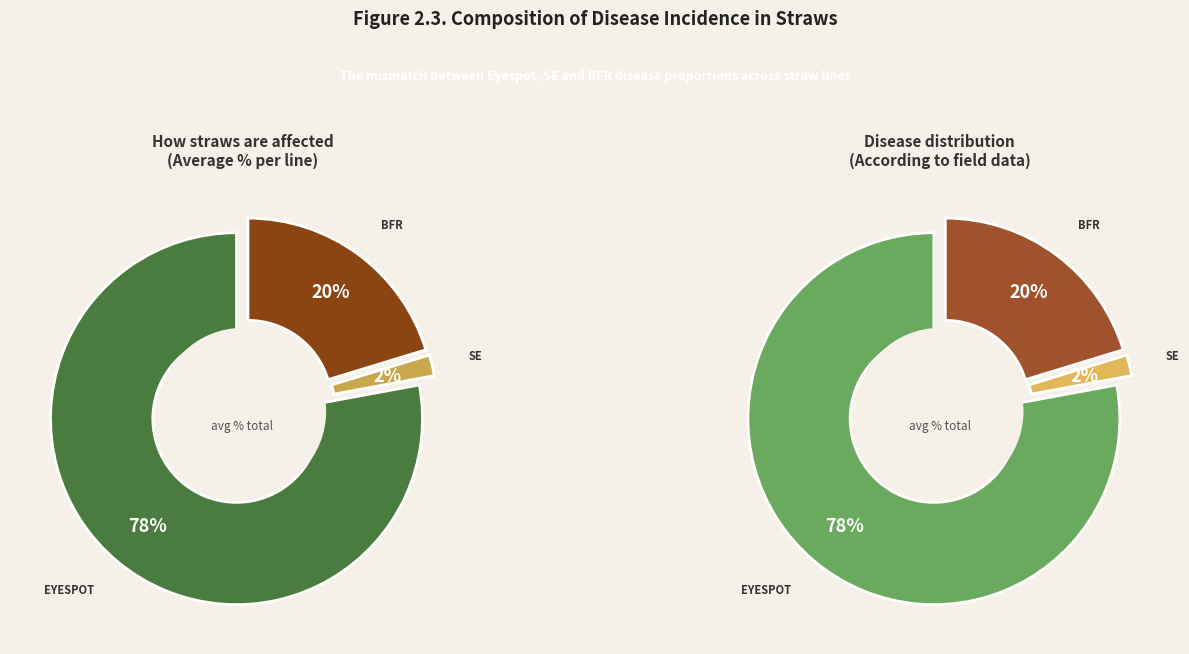

How many segments does this pie chart have?

3